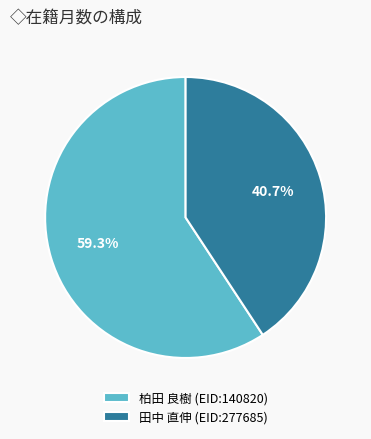

Approximately how many times larger is the value at 柏田 良樹 (EID:140820) compared to 田中 直伸 (EID:277685)?

1.5